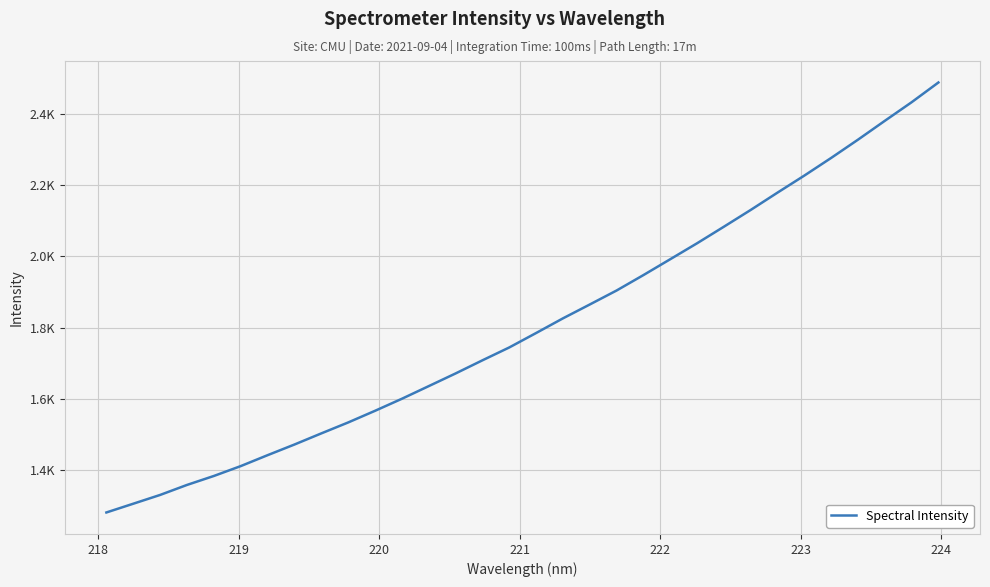

What is the value of the 10th point from the left?

1533.2